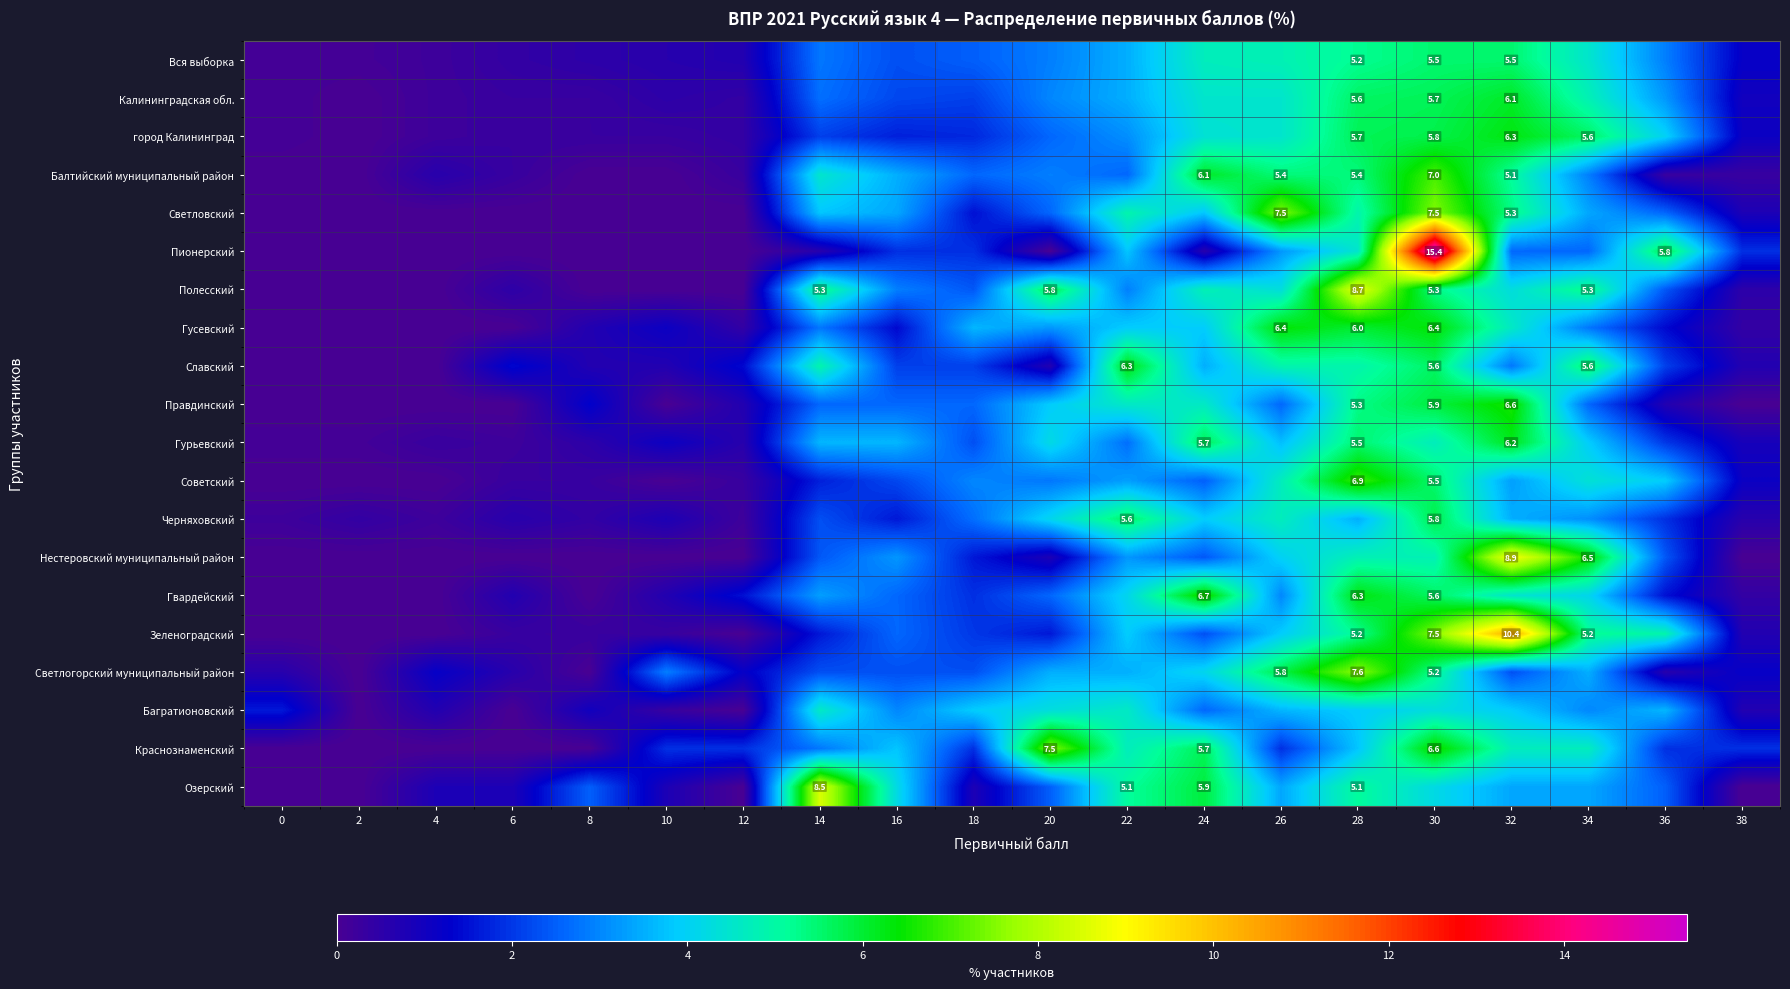

The value of Светловский at 26 is 3.4. True or false?

False